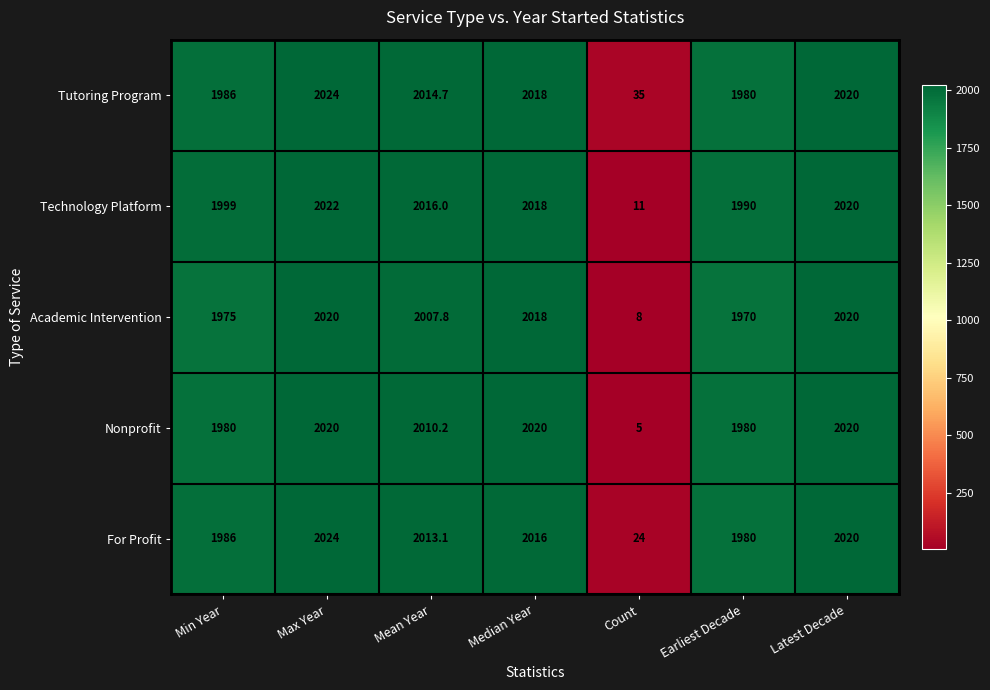

How many values in the Nonprofit series exceed 2010?

4